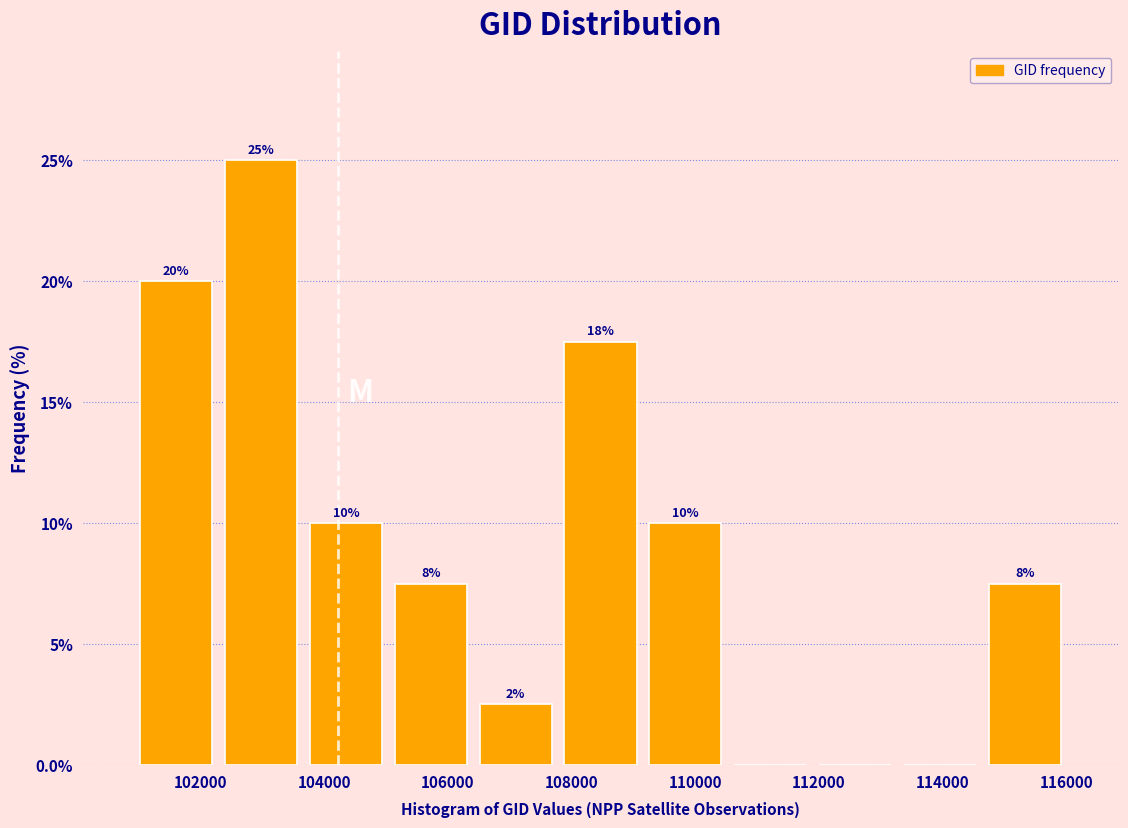

Which range on the x-axis has the tallest bar?

102200 to 103600